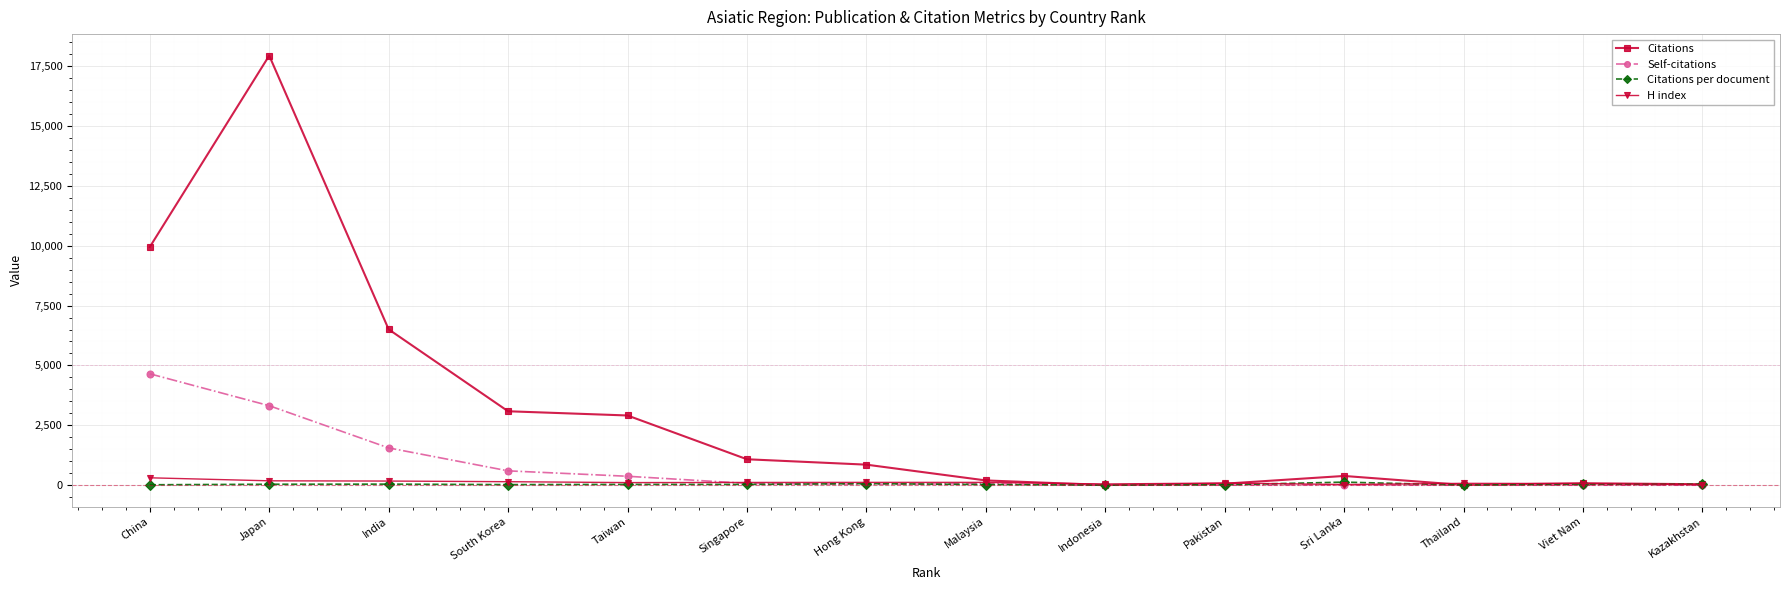

What is the maximum value for Self-citations?

4651.0